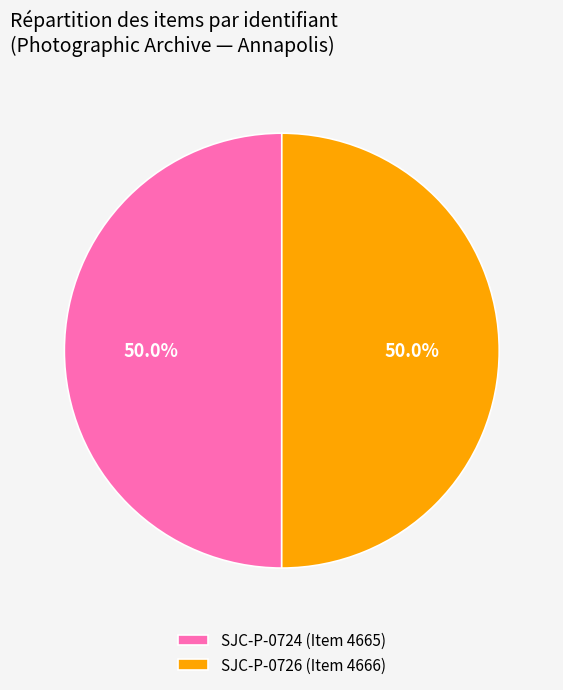

To the nearest percent, what portion does SJC-P-0724 (Item 4665) represent?

50%